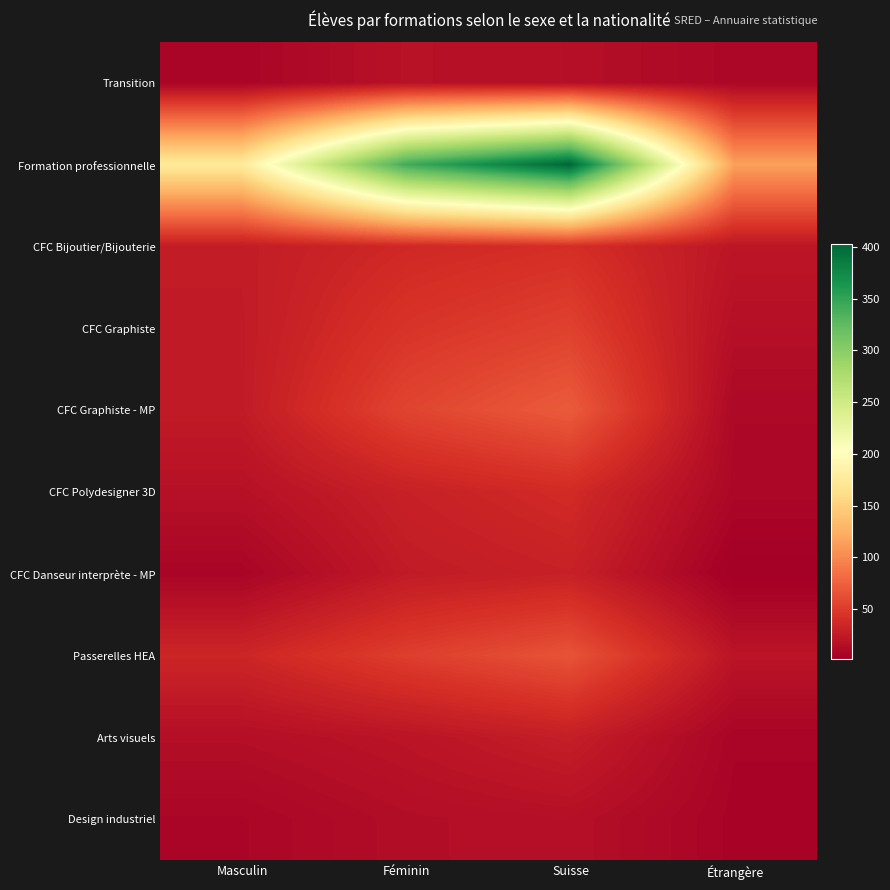

What is the total value across all series at Étrangère?

215